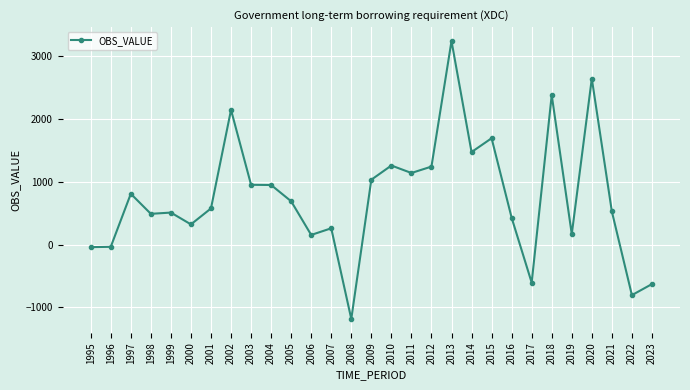

At which label is the value closest to 1027?

2009